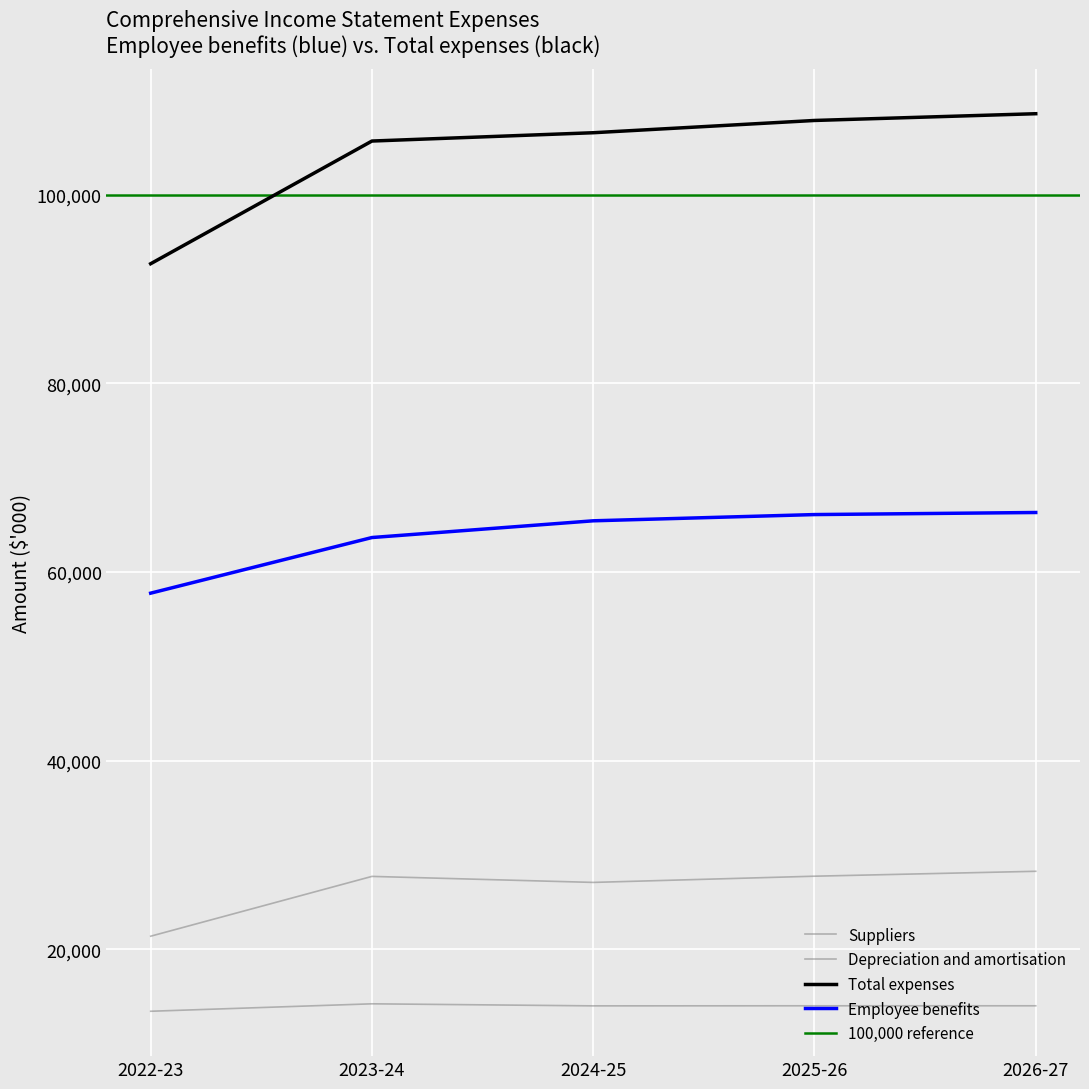

True or false: Suppliers and Depreciation and amortisation cross at least once.

False